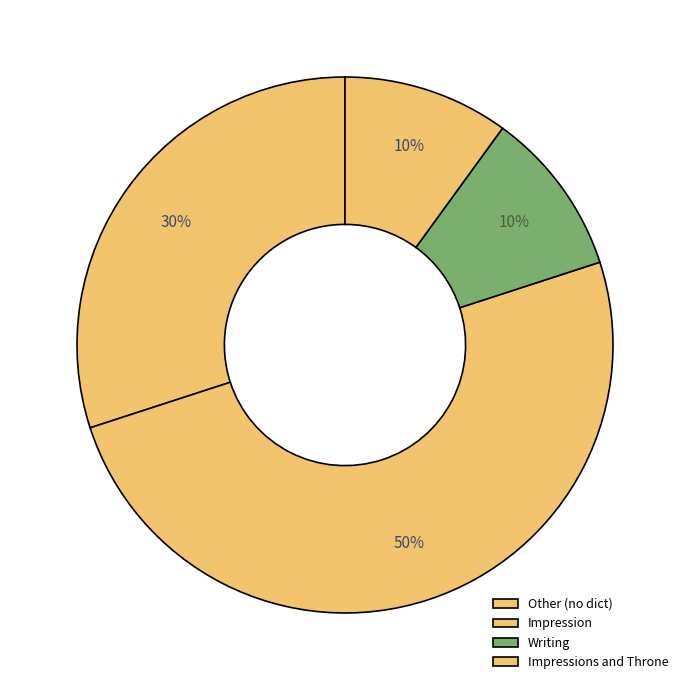

To the nearest percent, what is the average slice percentage?

25%